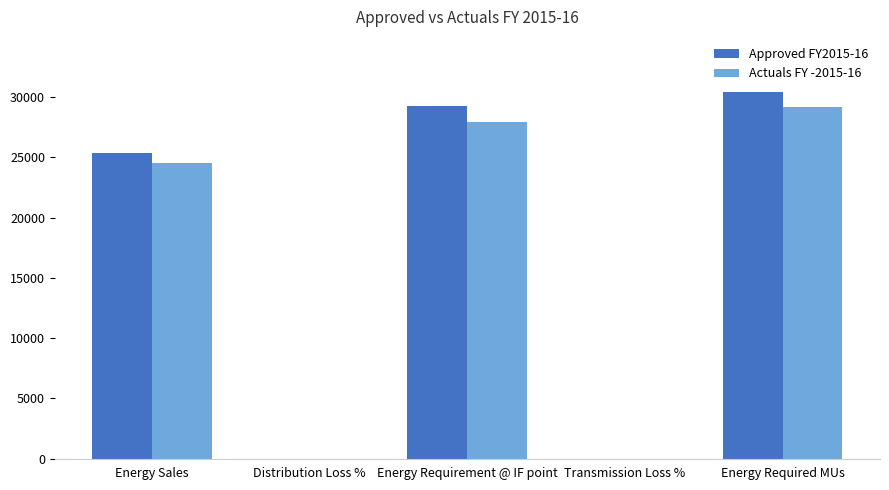

At which label does Approved FY2015-16 first exceed 25341?

Energy Sales